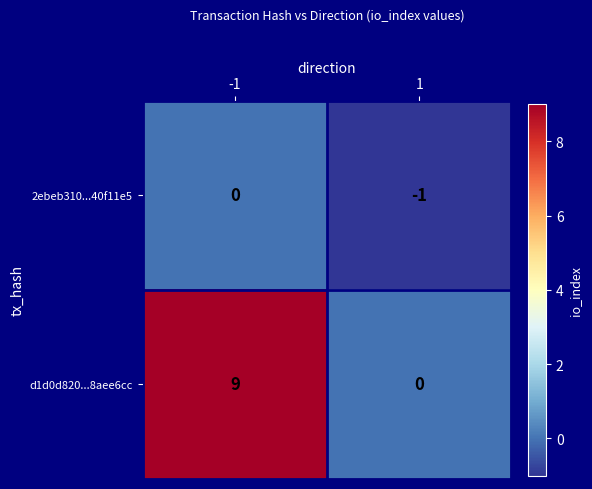

Which series has the widest spread of values?

d1d0d820...8aee6cc